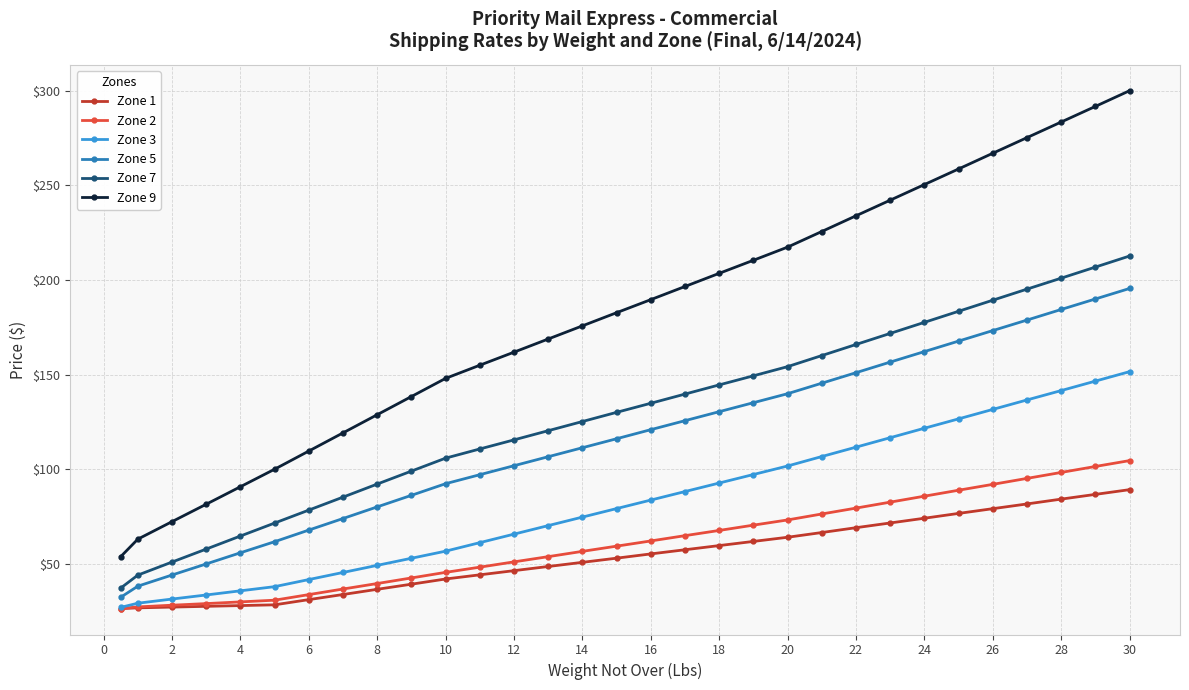

List the series in order of their peak value, lowest first.

Zone 1, Zone 2, Zone 3, Zone 5, Zone 7, Zone 9